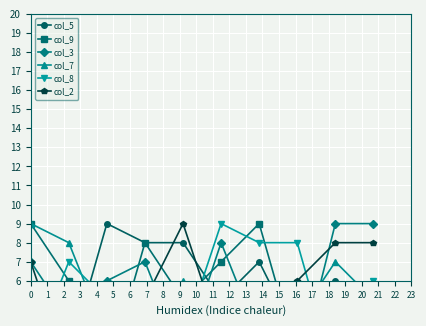

How many data points in col_8 are above 6?

4